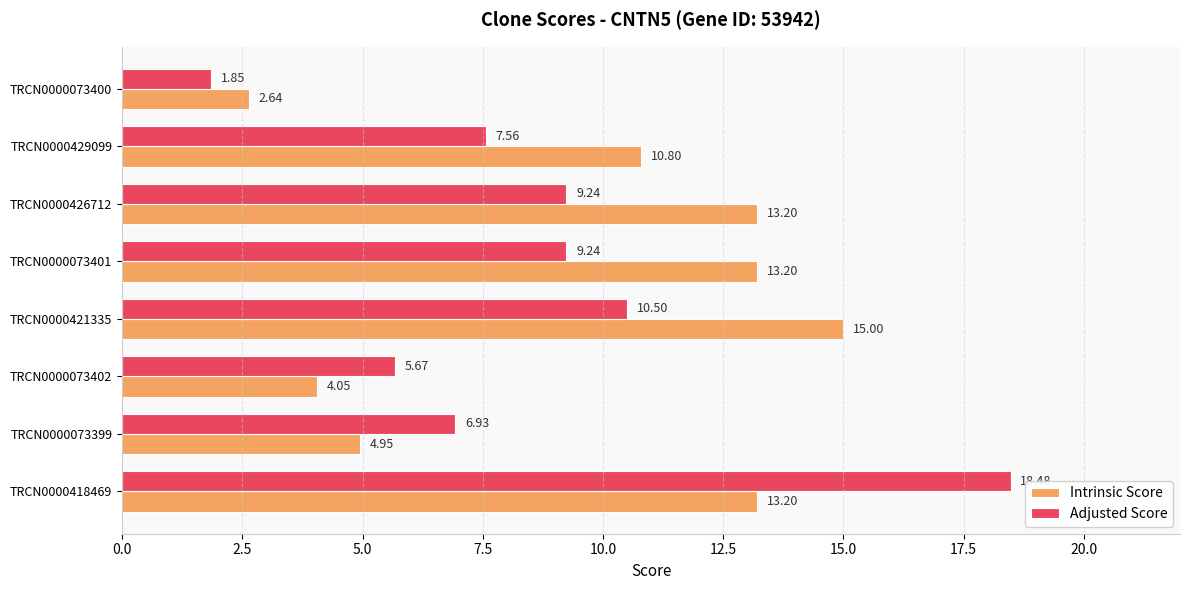

What is the highest value of the Intrinsic Score series?

15.0